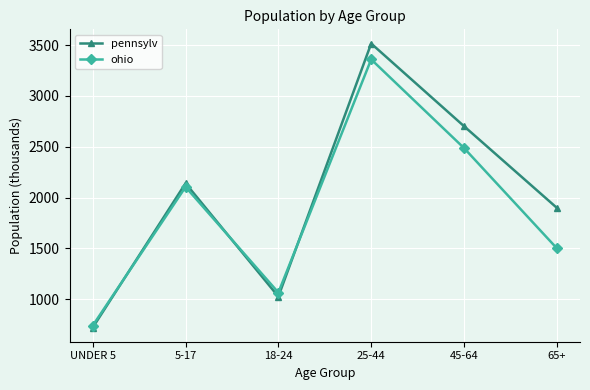

The value of pennsylv at 5-17 is 3567. True or false?

False